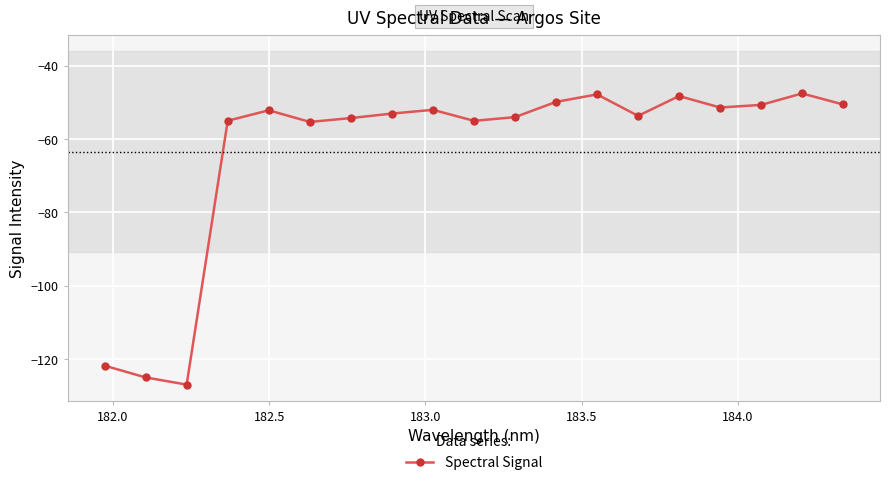

What is the sum of all values?

-1204.6